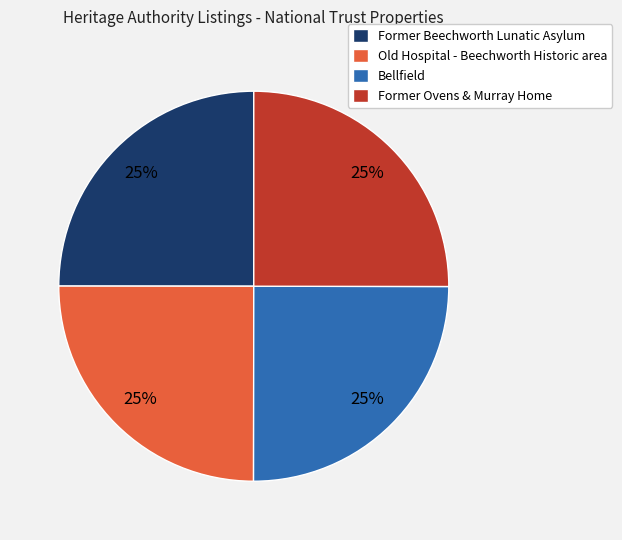

Is it true that Old Hospital - Beechworth Historic area is 14% of the pie?

False